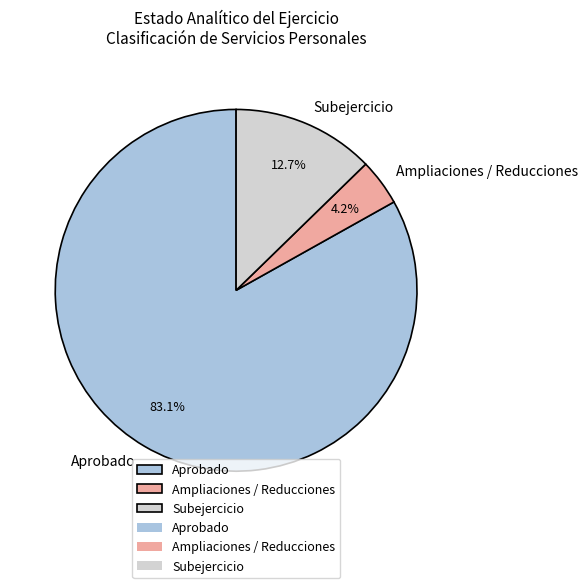

Which category has the biggest portion of the pie?

Aprobado